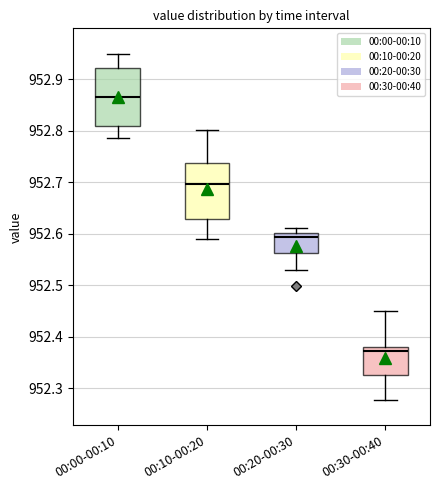

Which box has the lowest median line?

00:30-00:40